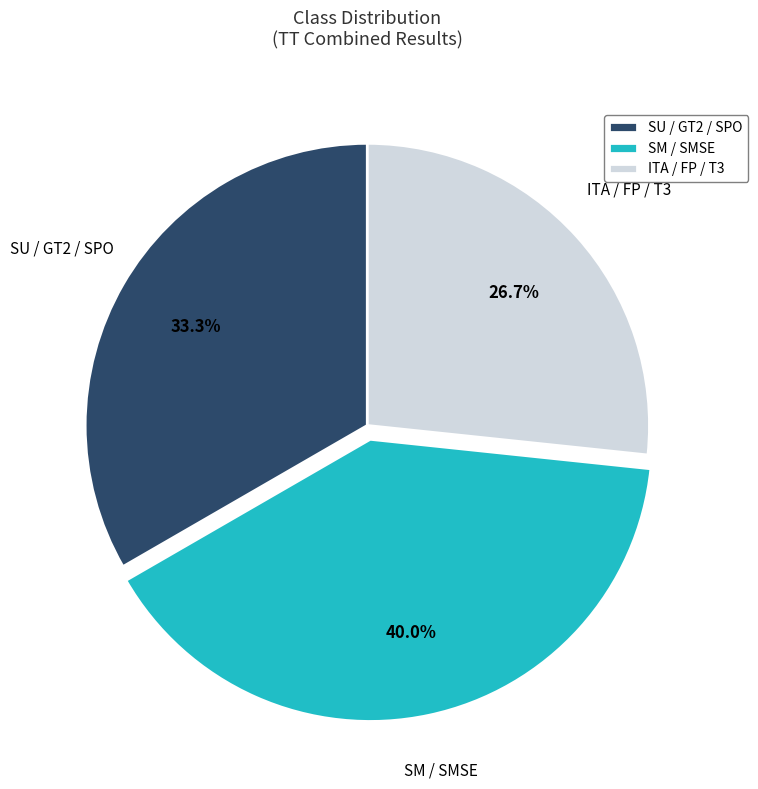

Combined, do SU / GT2 / SPO and ITA / FP / T3 account for over 50%?

Yes